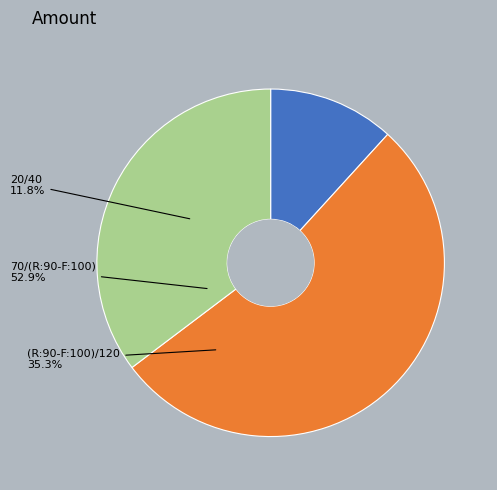

The (R:90-F:100)/120 slice represents 46% of the pie. True or false?

False